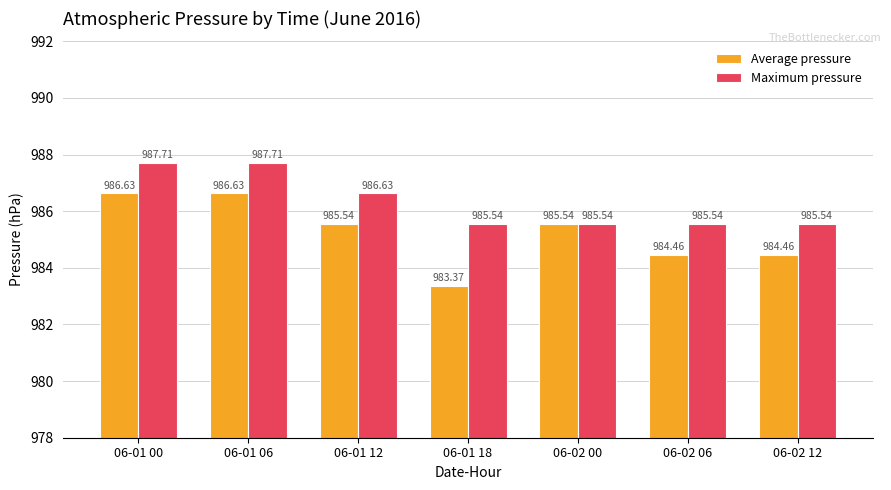

Which series has the widest spread of values?

Average pressure